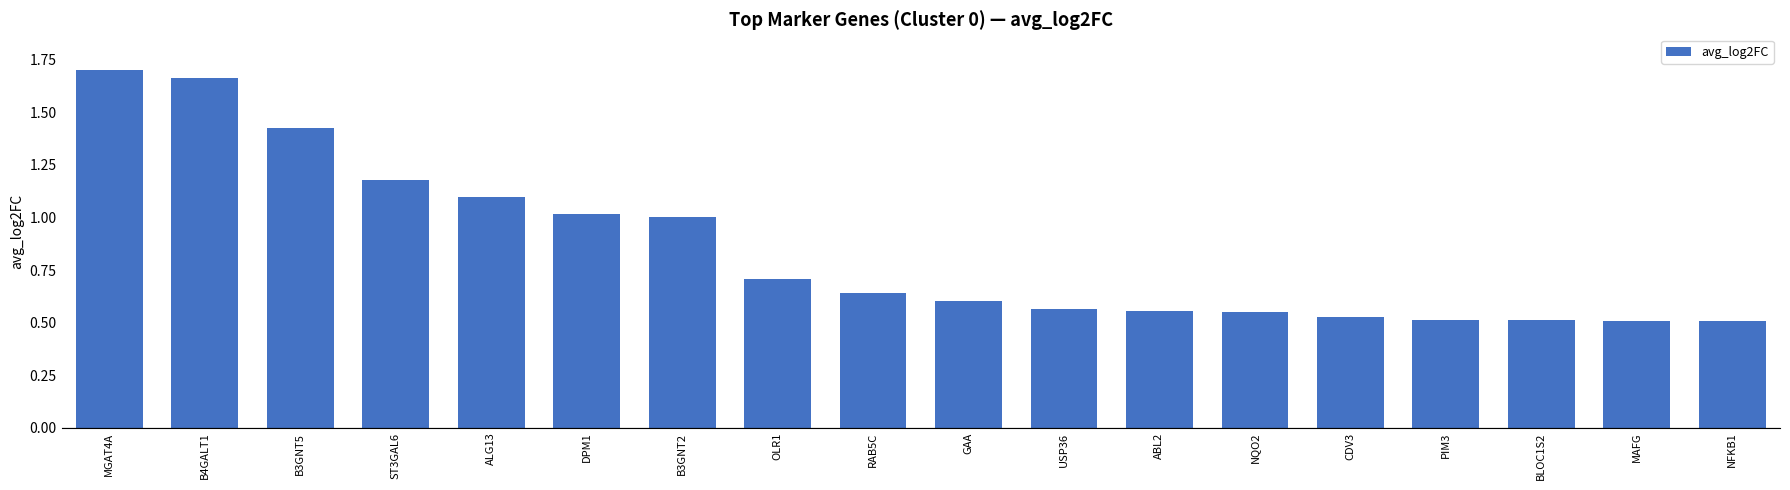

At which category does the chart reach its peak across all series?

MGAT4A